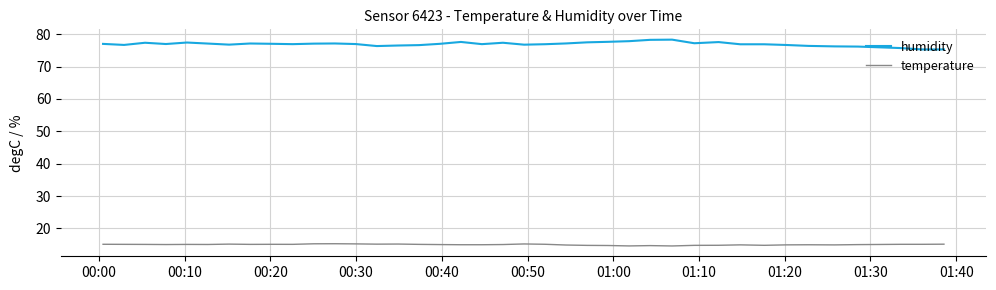

List the series in order of their peak value, highest first.

humidity, temperature